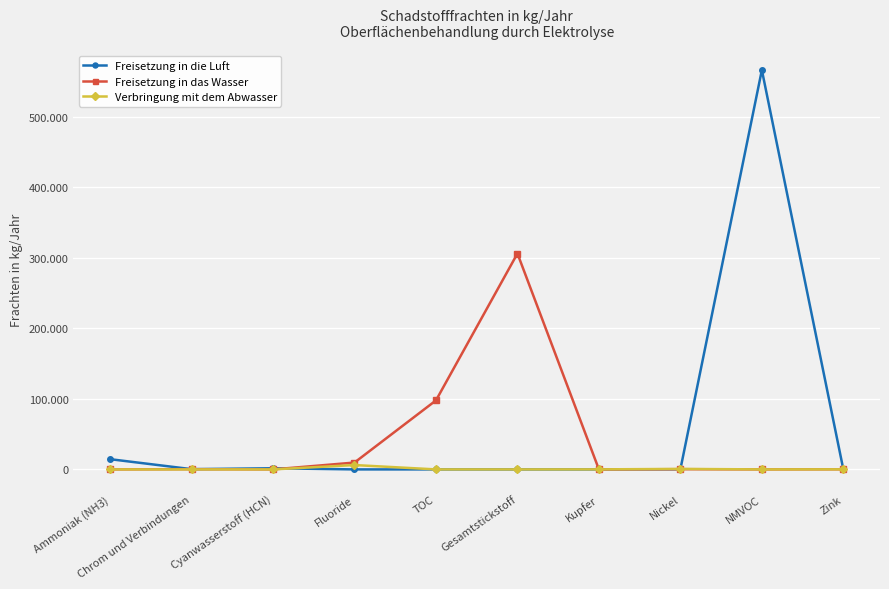

Is this an area chart (filled region under the line)?

No